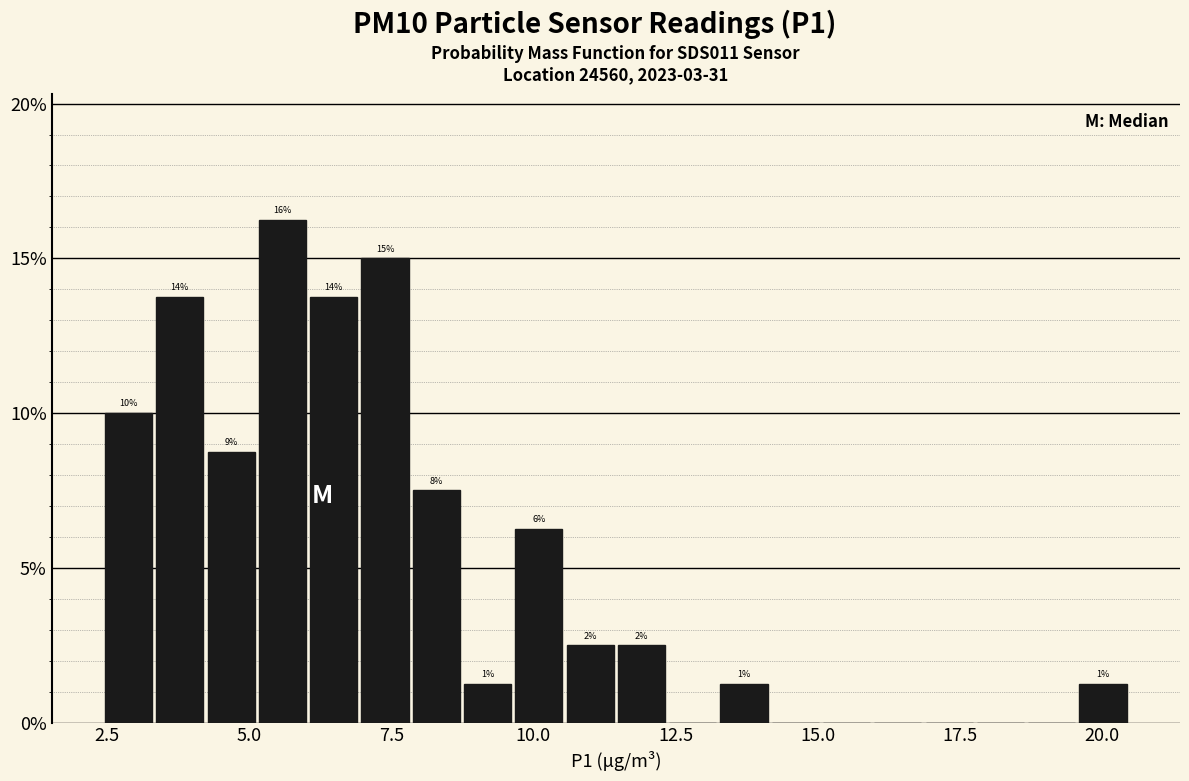

Around what value on the x-axis is the tallest bar? Give the approximate position of its centre, as read against the axis.

5.5